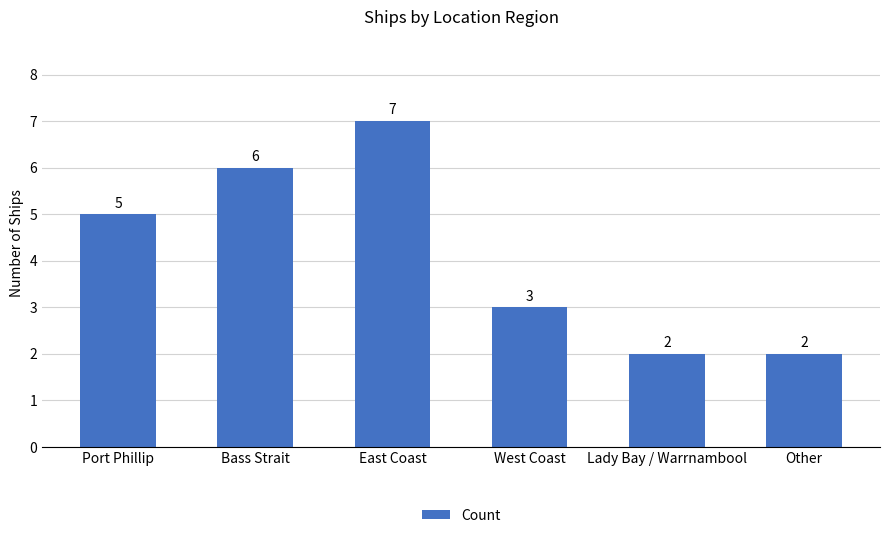

Approximately how many times larger is the value at Lady Bay / Warrnambool compared to Other?

1.0